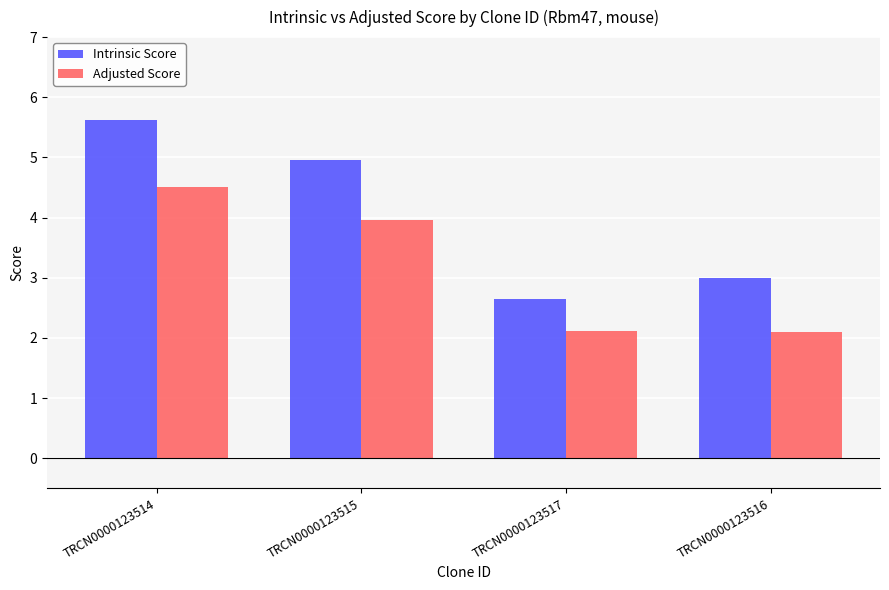

What is the maximum value for Adjusted Score?

4.5